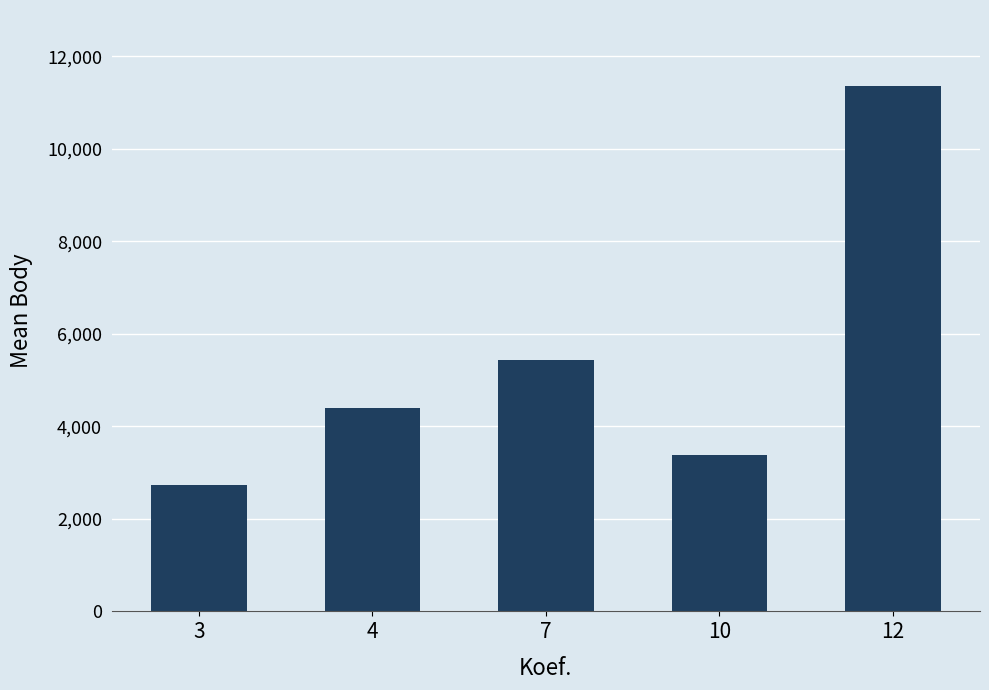

List the labels in order of value, smallest first.

3, 10, 4, 7, 12